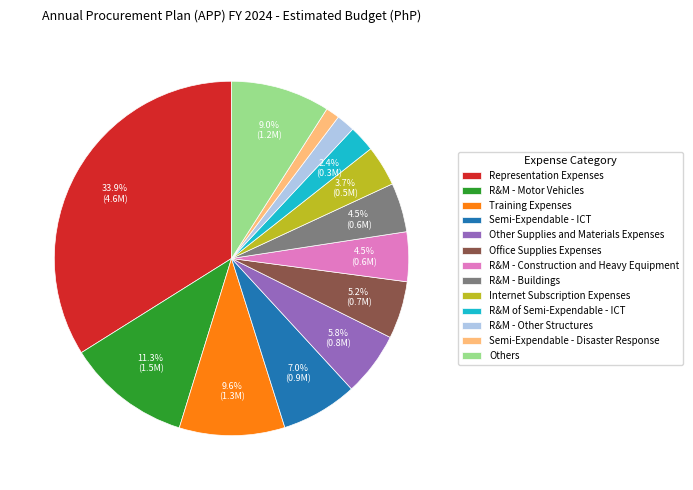

Which slice is the largest?

Representation Expenses